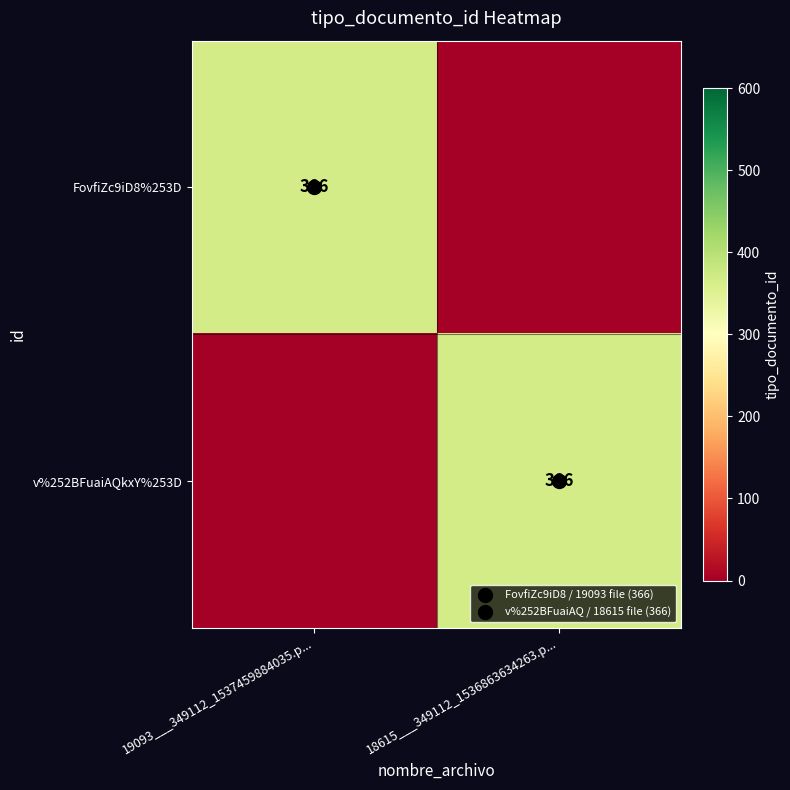

Is it true that v%252BFuaiAQkxY%253D equals 0 at 19093___349112_1537459884035.p...?

True